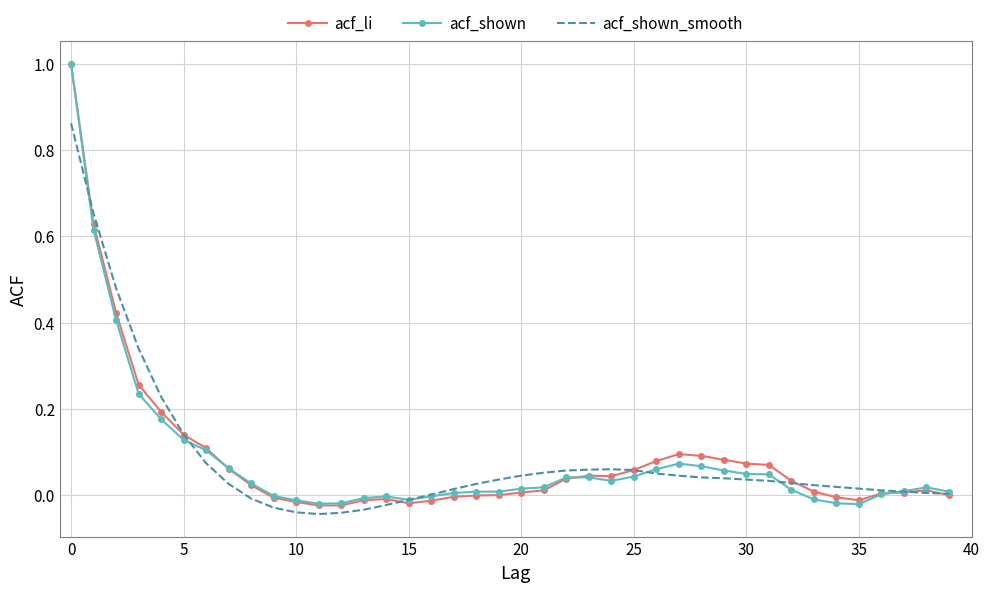

Rank the series by their average value, from highest to lowest.

acf_li, acf_shown_smooth, acf_shown